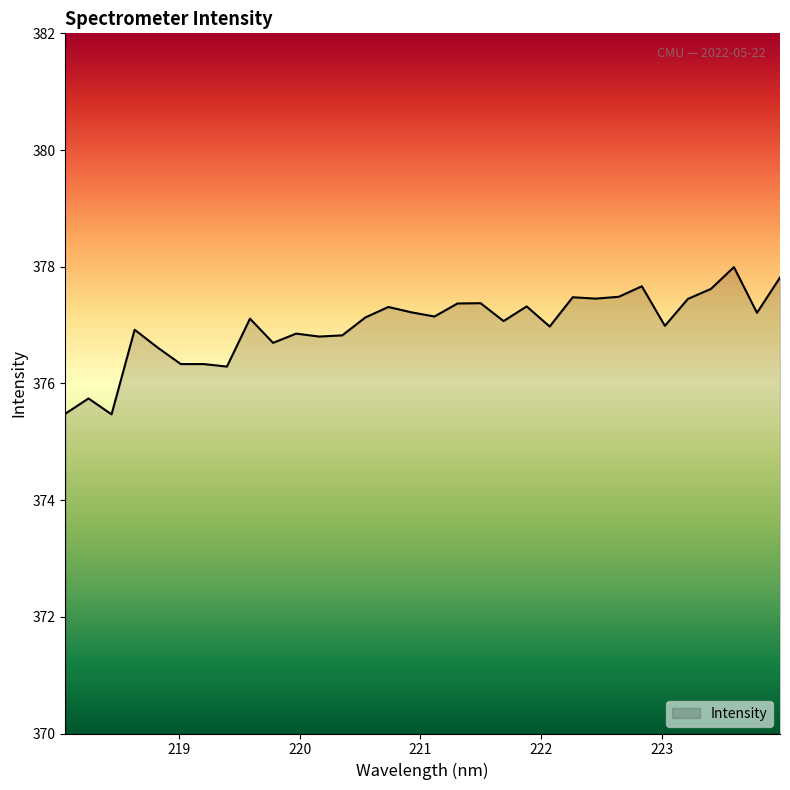

What is the average value?

377.0